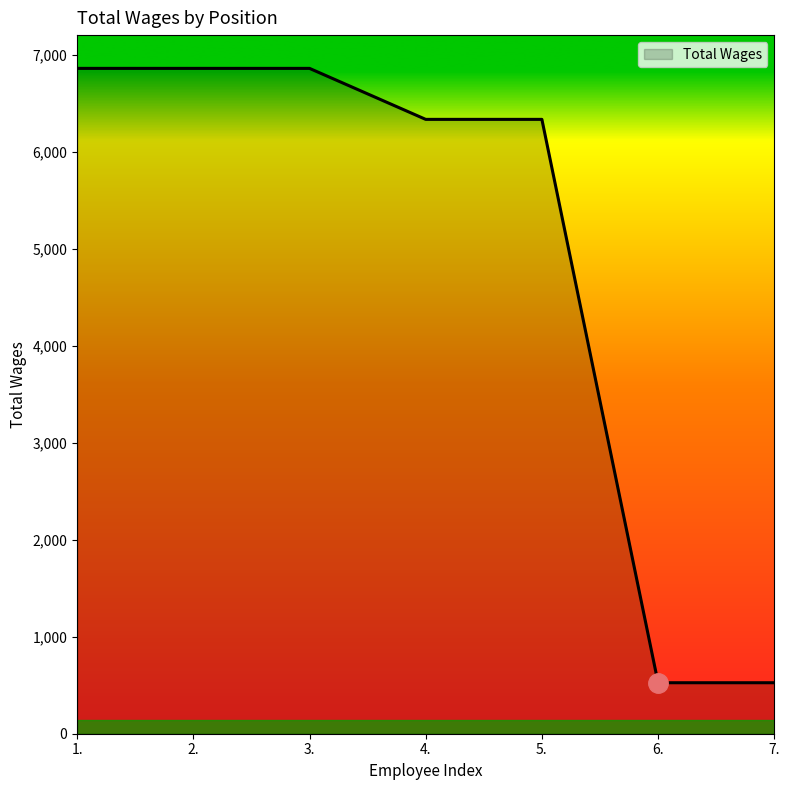

What is the sum of the values at 4. and 2.?

13202